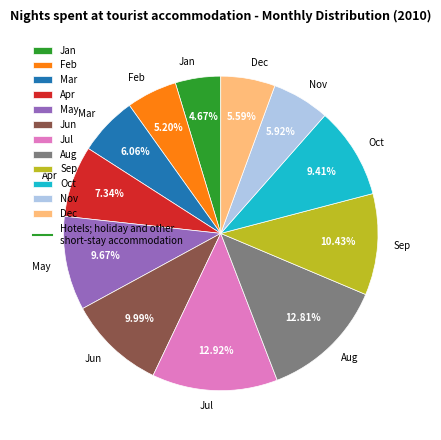

Does Mar represent more than half of the total?

No